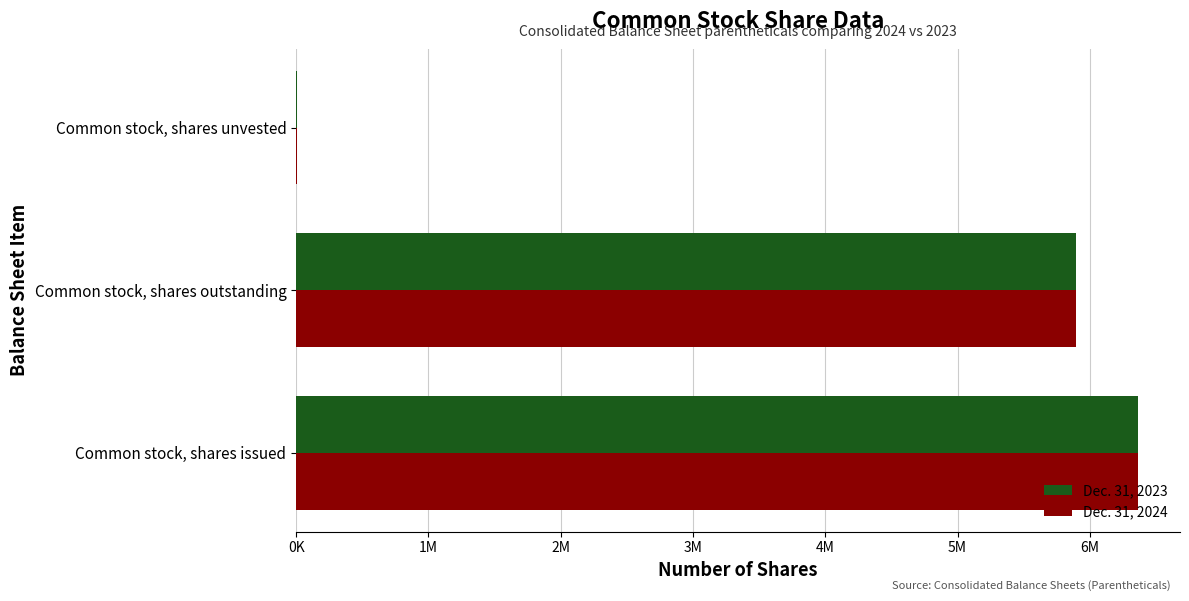

What are all the series names shown in the legend?

Dec. 31, 2023, Dec. 31, 2024